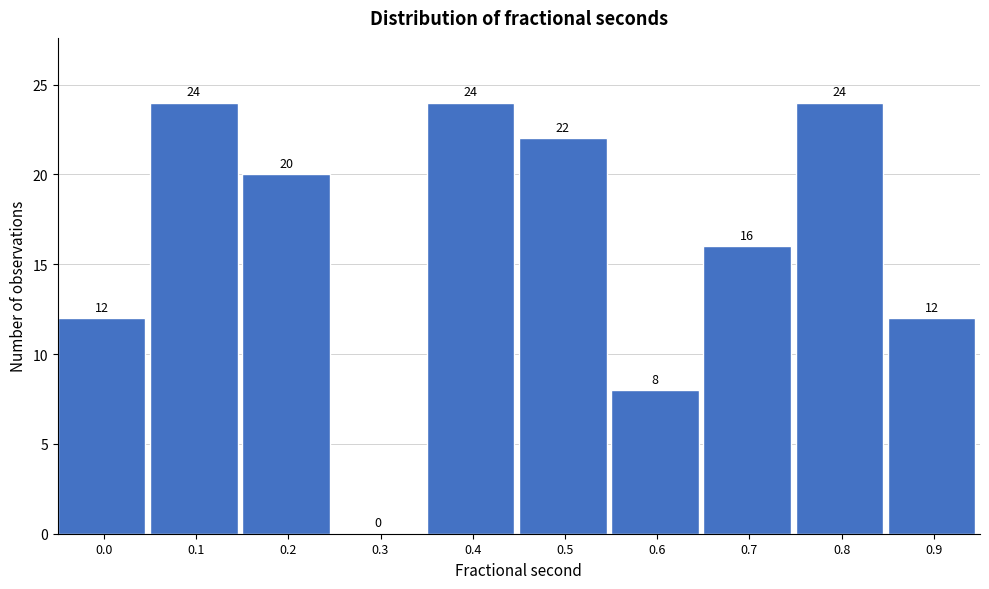

Reading right to left, extract all data points from this chart.

0.9=12	0.8=24	0.7=16	0.6=8	0.5=22	0.4=24	0.3=0	0.2=20	0.1=24	0.0=12